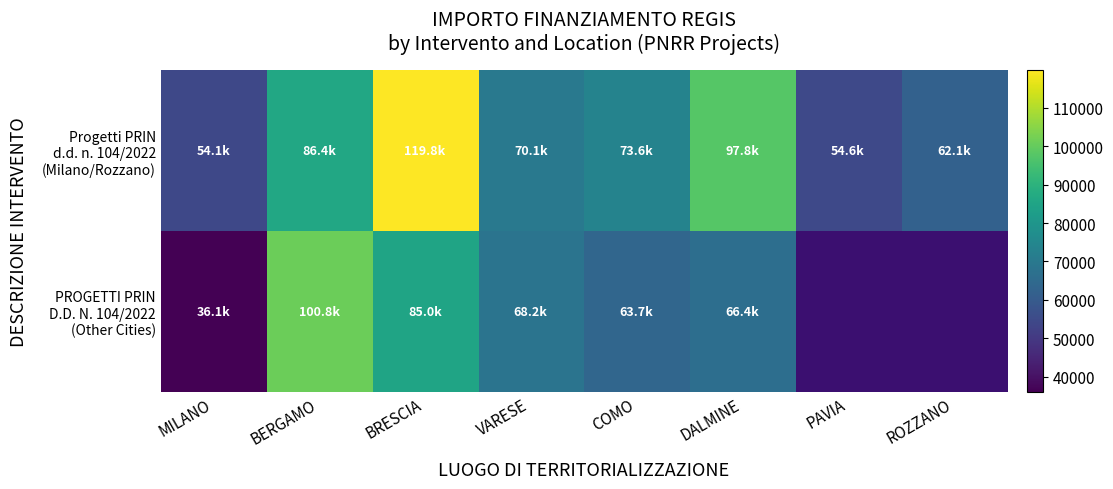

What is the sum of the PROGETTI PRIN D.D. N. 104/2022 (Other Cities) values at MILANO and COMO?

99871.2